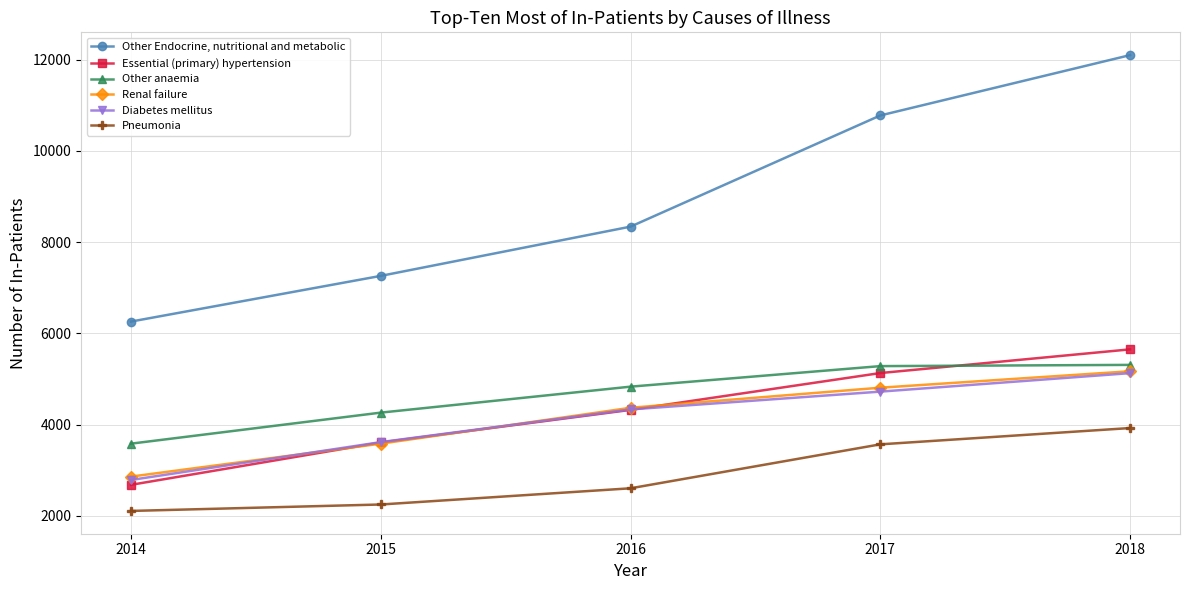

How many categories are shown in the chart?

5